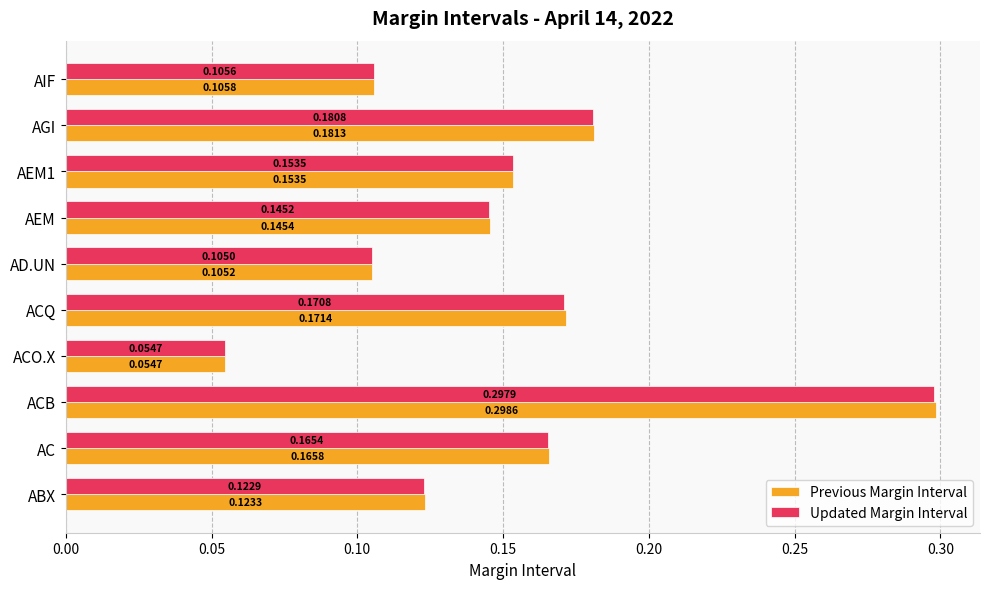

Which label corresponds to the largest value in the chart?

ACB